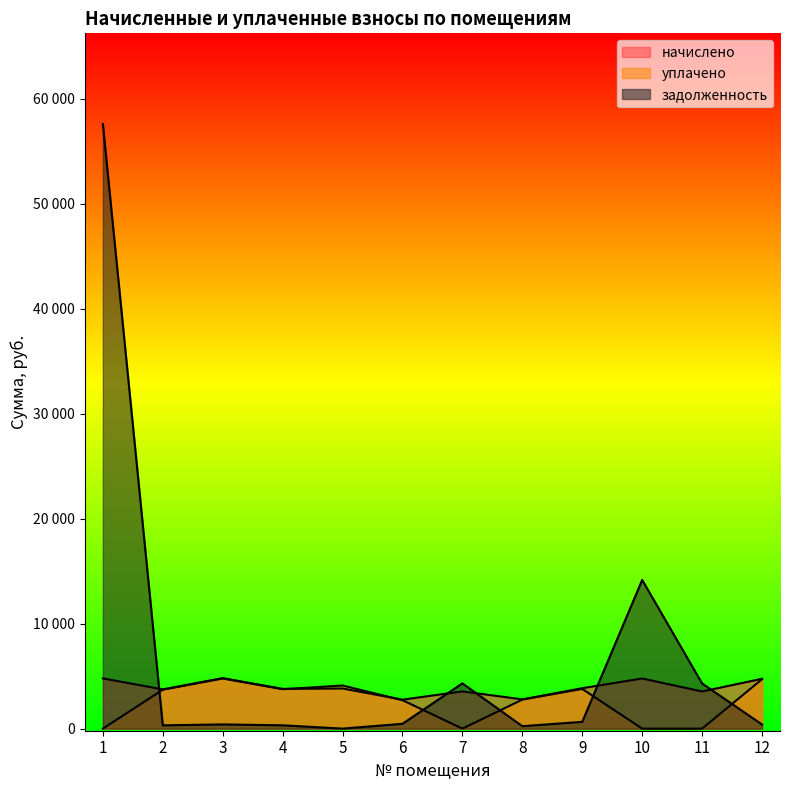

At how many categories does at least one series exceed 39448?

1